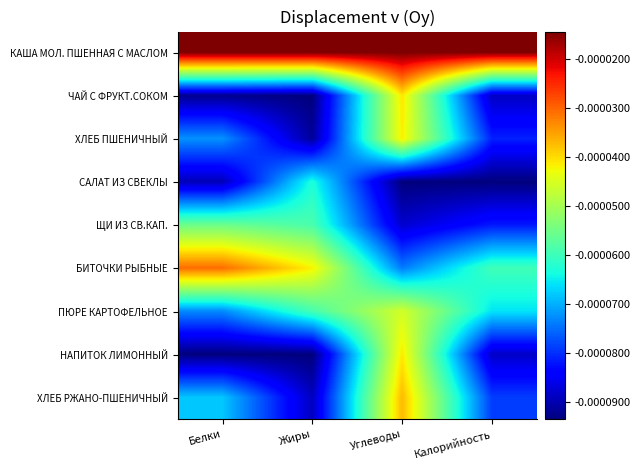

Reading left to right, list all the values displayed in this chart.

КАША МОЛ. ПШЕННАЯ С МАСЛОМ: Белки=-0.0	Жиры=-0.0	Углеводы=-0.0	Калорийность=-0.0
ЧАЙ С ФРУКТ.СОКОМ: Белки=-0.0	Жиры=-0.0	Углеводы=-0.0	Калорийность=-0.0
ХЛЕБ ПШЕНИЧНЫЙ: Белки=-0.0	Жиры=-0.0	Углеводы=-0.0	Калорийность=-0.0
САЛАТ ИЗ СВЕКЛЫ: Белки=-0.0	Жиры=-0.0	Углеводы=-0.0	Калорийность=-0.0
ЩИ ИЗ СВ.КАП.: Белки=-0.0	Жиры=-0.0	Углеводы=-0.0	Калорийность=-0.0
БИТОЧКИ РЫБНЫЕ: Белки=-0.0	Жиры=-0.0	Углеводы=-0.0	Калорийность=-0.0
ПЮРЕ КАРТОФЕЛЬНОЕ: Белки=-0.0	Жиры=-0.0	Углеводы=-0.0	Калорийность=-0.0
НАПИТОК ЛИМОННЫЙ: Белки=-0.0	Жиры=-0.0	Углеводы=-0.0	Калорийность=-0.0
ХЛЕБ РЖАНО-ПШЕНИЧНЫЙ: Белки=-0.0	Жиры=-0.0	Углеводы=-0.0	Калорийность=-0.0